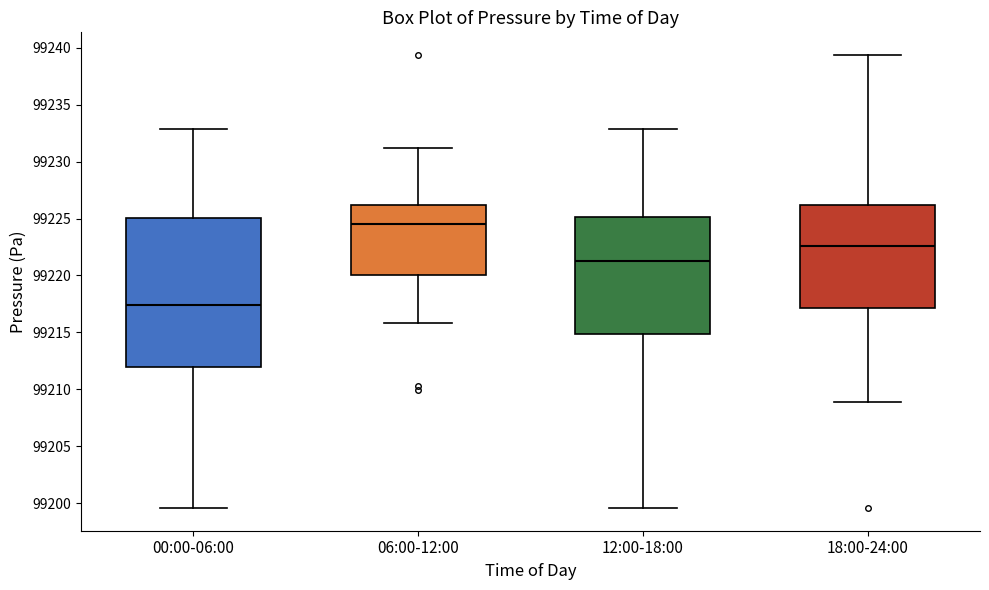

Comparing the boxes themselves (not the whiskers), which one is the tallest?

00:00-06:00